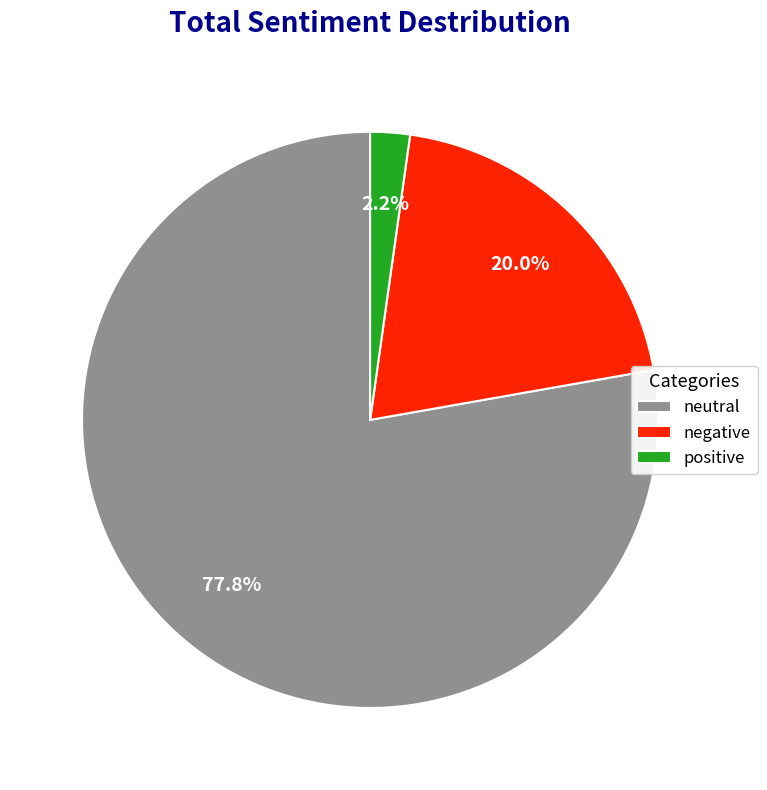

Which slice is the smallest?

positive